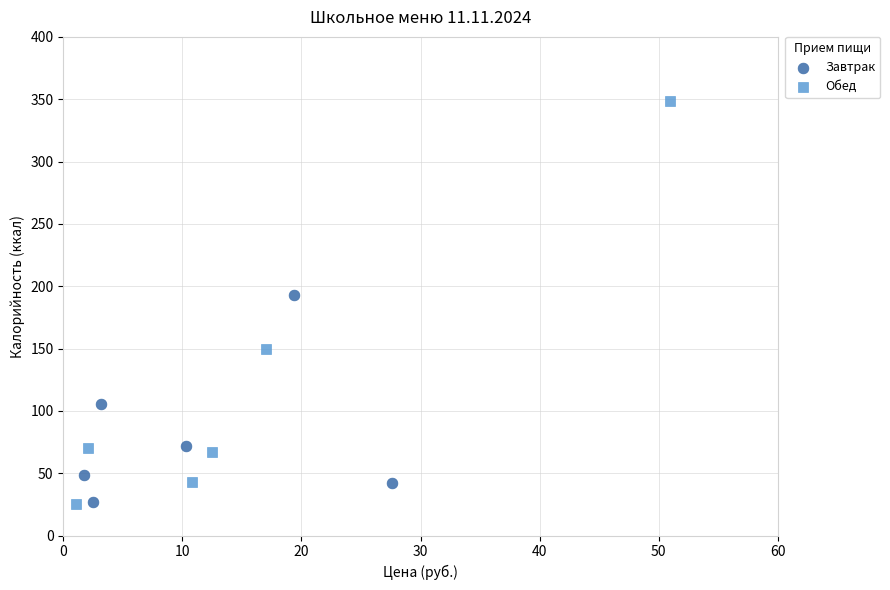

Which series has the widest spread of Y values?

Обед